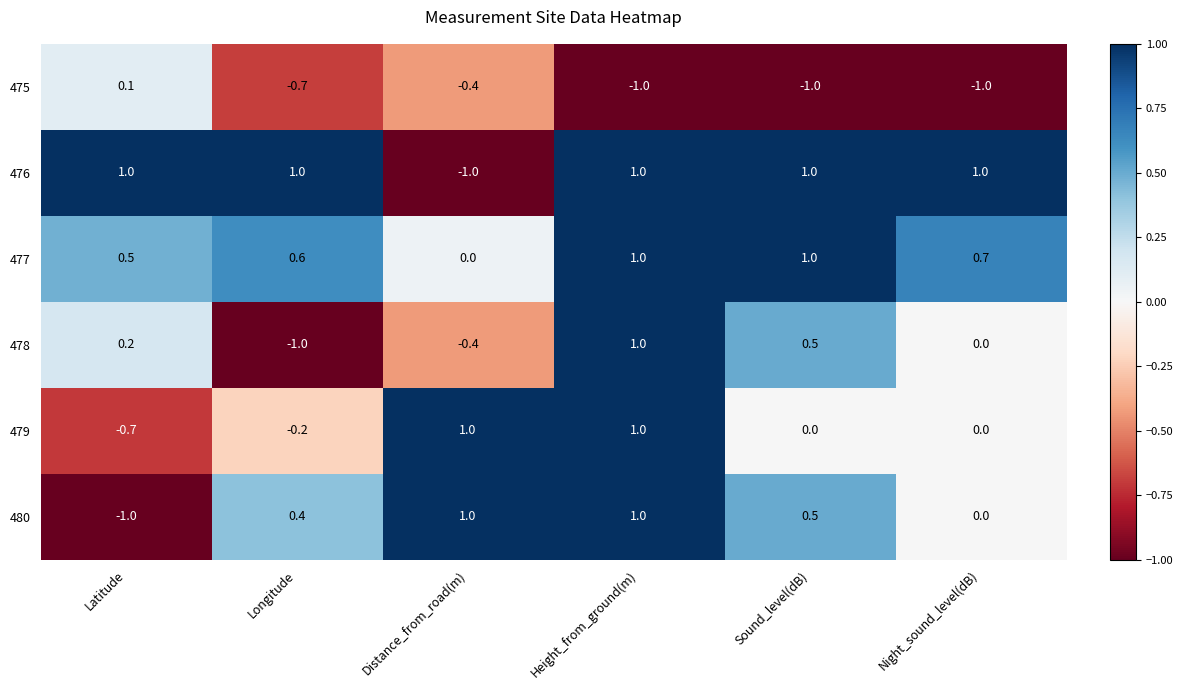

How many values in the 480 series are below 0?

1